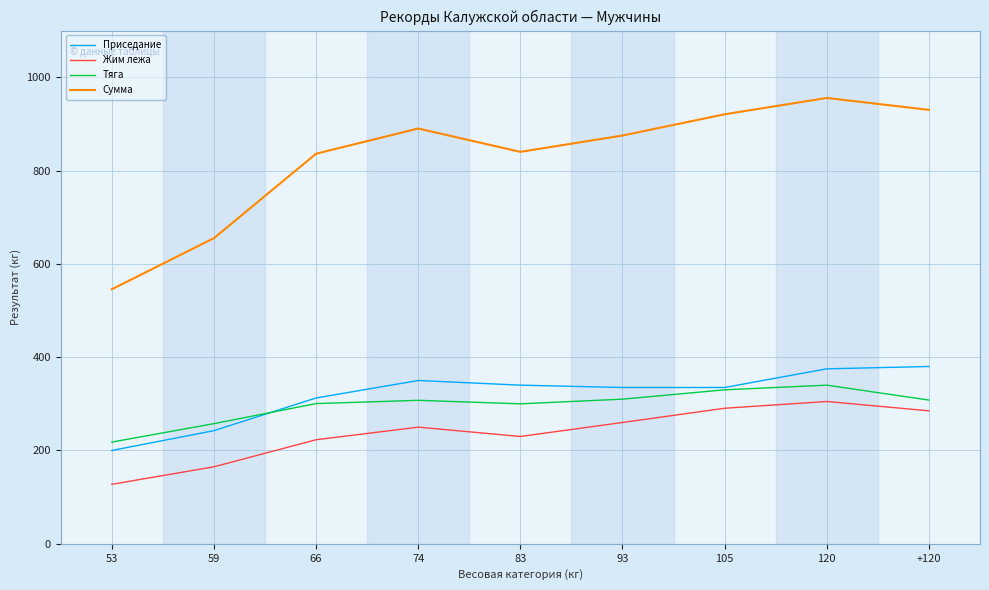

What is the difference between the highest and lowest values at 59?

490.0